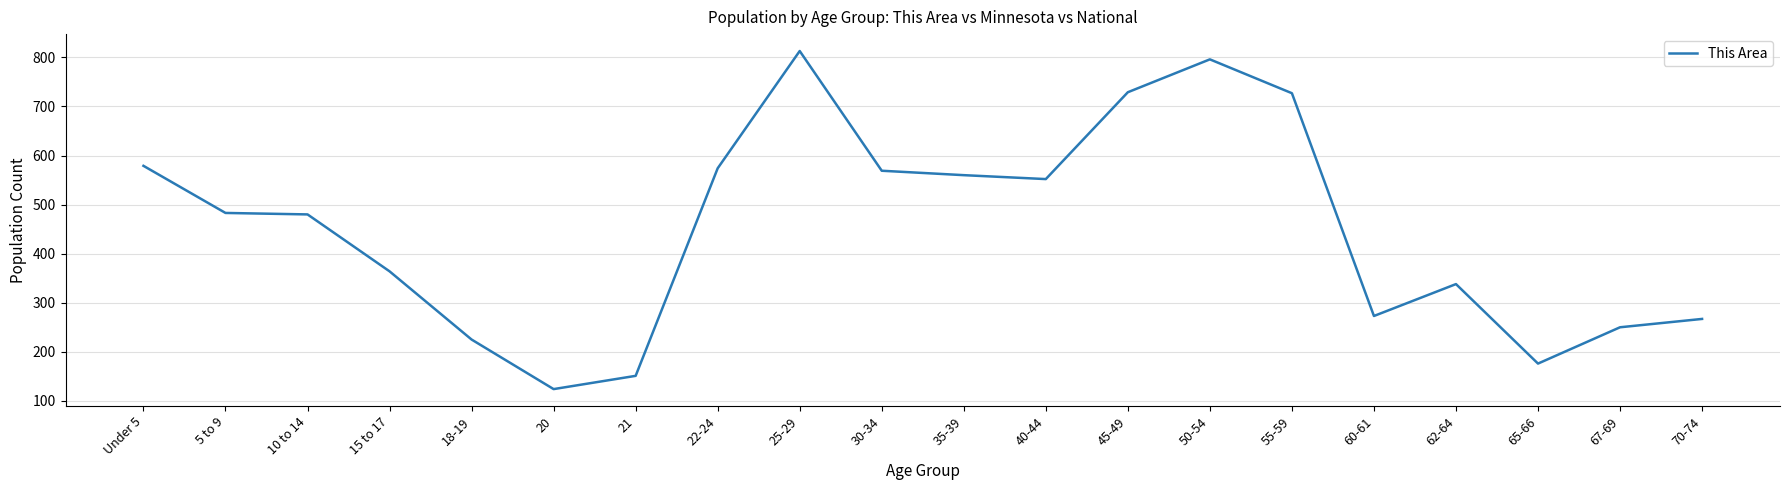

What is the change in value from 40-44 to 55-59?

+175